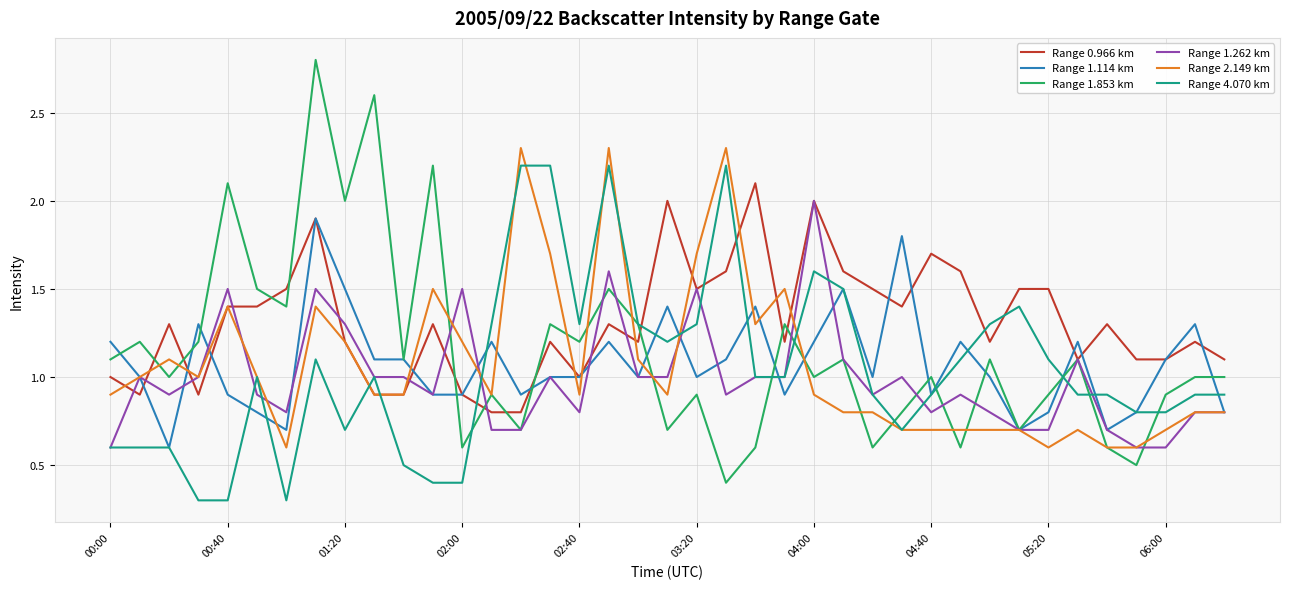

Which series has the largest range (max minus min)?

Range 1.853 km